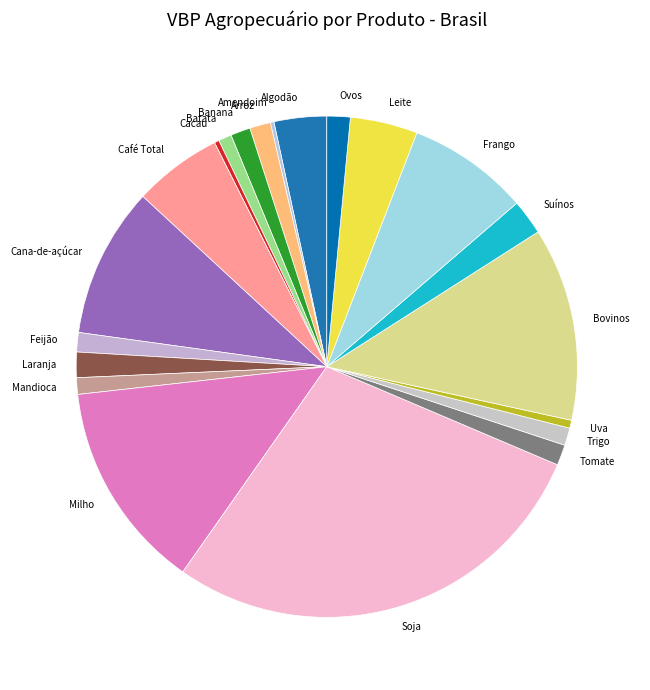

Is there a majority slice in this chart?

No